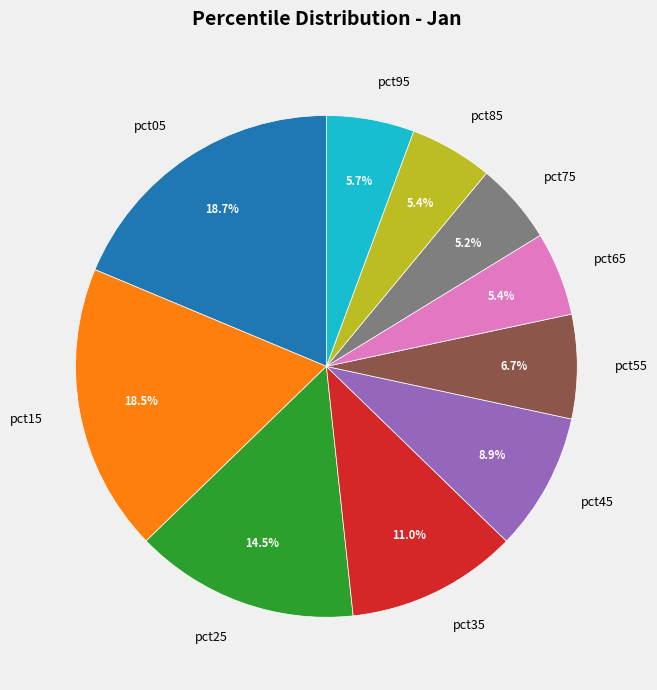

What portion of the pie excludes pct75?

94.8%